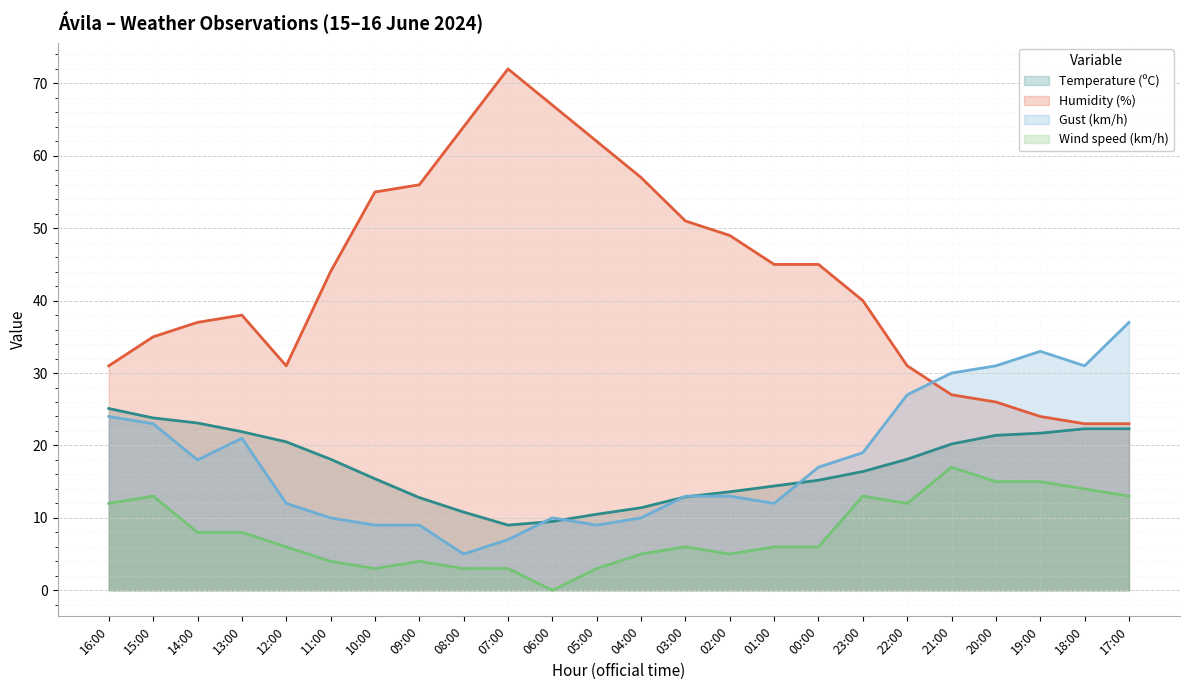

After their last crossing, which series has the higher values: Gust (km/h) or Temperature (ºC)?

Gust (km/h)